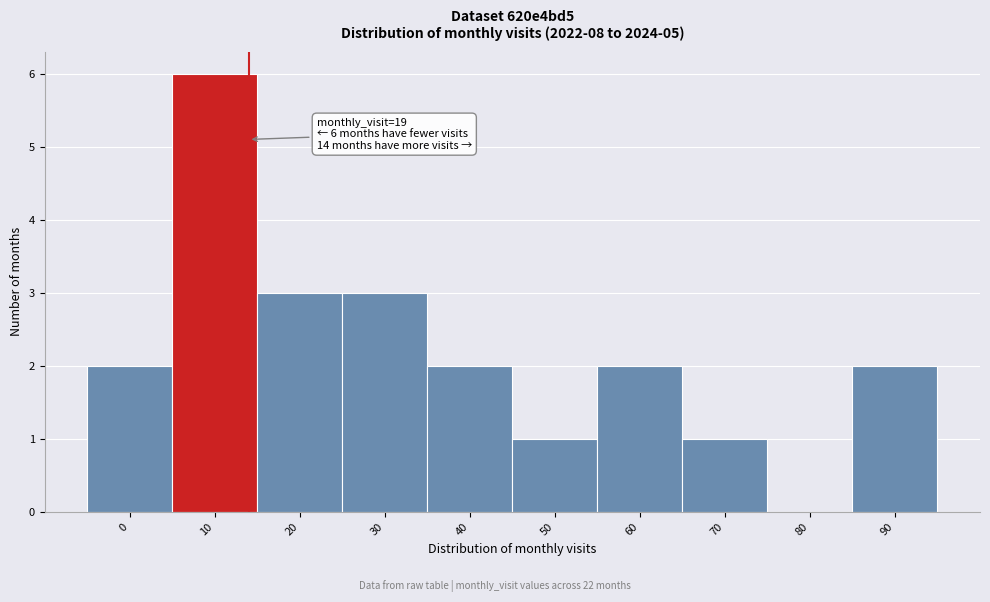

Reading left to right, what are all the values shown in this chart?

0=2	10=6	20=3	30=3	40=2	50=1	60=2	70=1	80=0	90=2